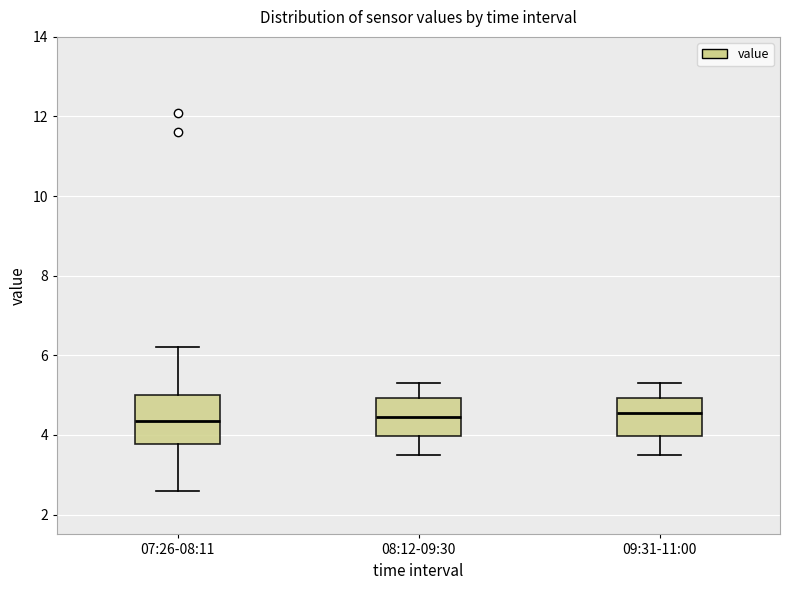

Reading left to right, read every box against the y-axis: the position of its median line, the range the box covers, and the ends of its whiskers. The values are not printed on the chart, so give them approximately, as read against the axis.

07:26-08:11: median 4.4, box 3.8 to 5.0, whiskers 2.6 to 6.2
08:12-09:30: median 4.4, box 4.0 to 5.0, whiskers 3.6 to 5.4
09:31-11:00: median 4.6, box 4.0 to 5.0, whiskers 3.6 to 5.4